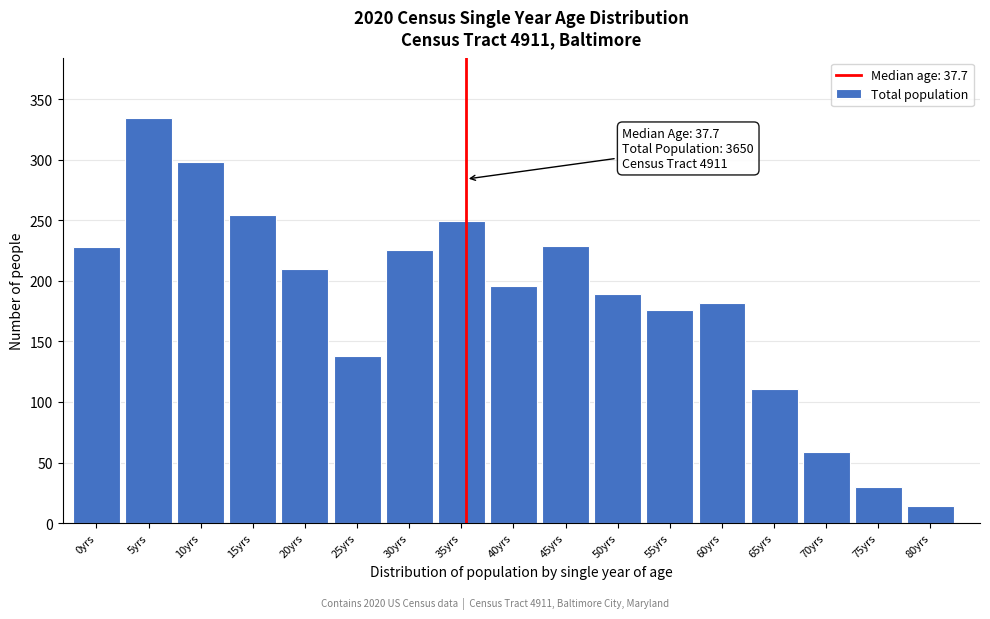

What is the approximate value at 65yrs?

111